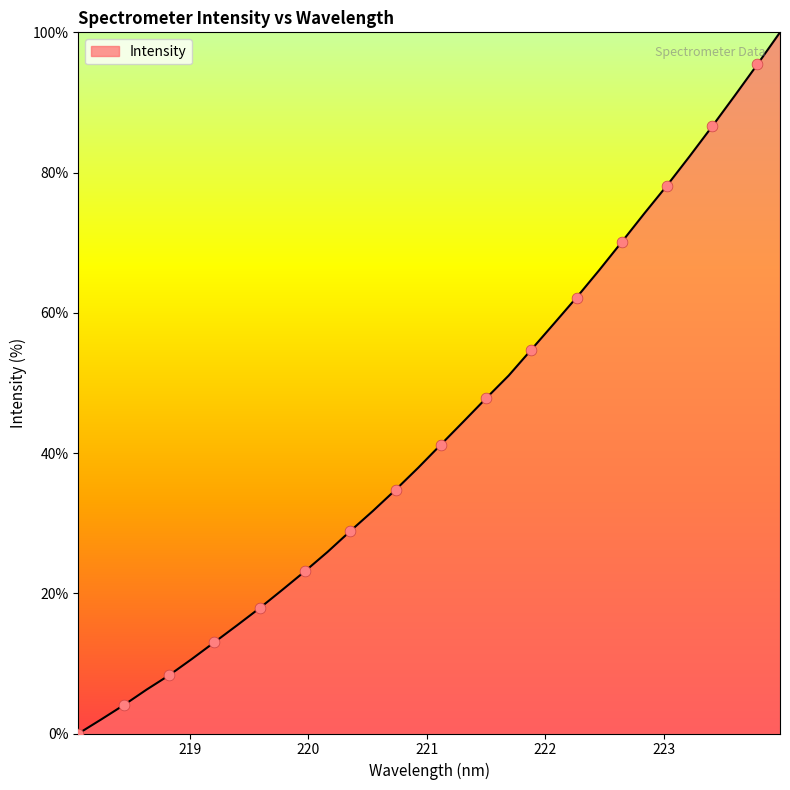

What is the greatest value displayed?

100.0